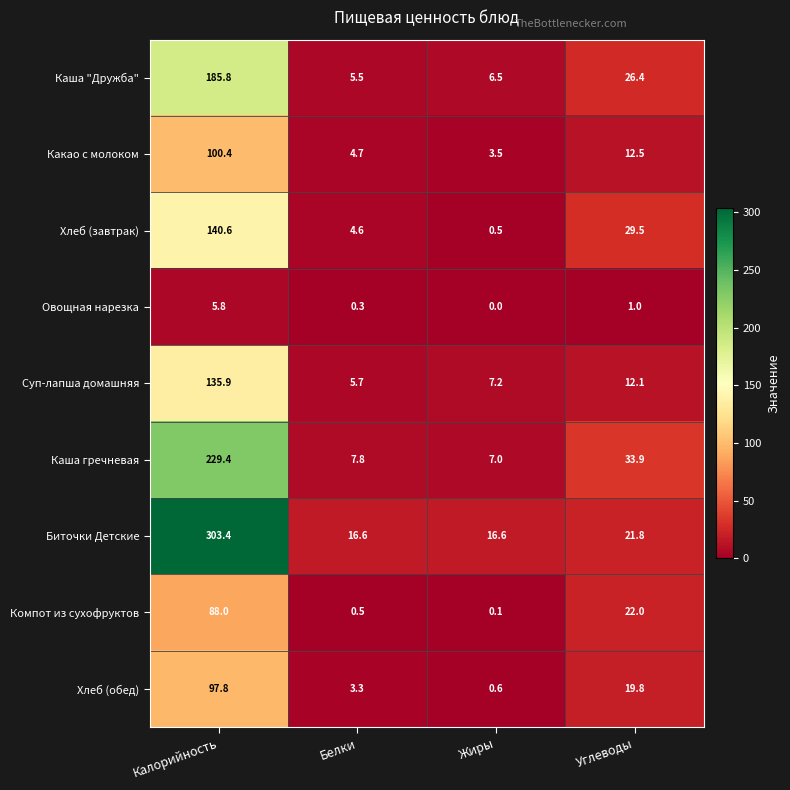

What is the difference between the second highest and second lowest values in the Биточки Детские series?

5.2